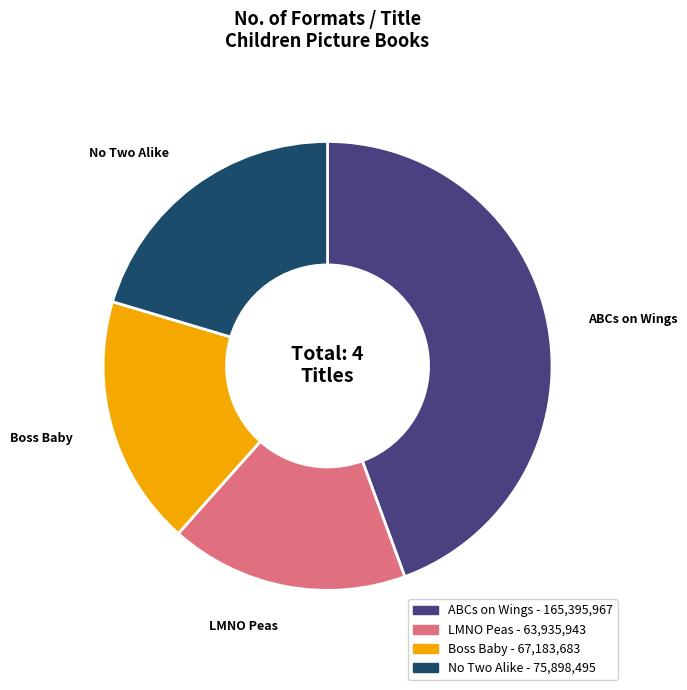

Combined, do ABCs on Wings and Boss Baby account for over 50%?

Yes